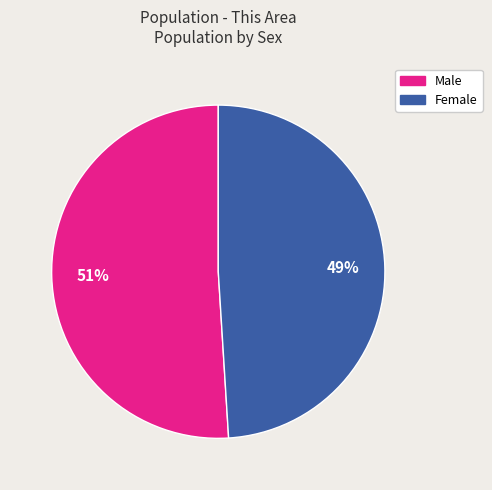

Does any single category account for the majority?

Yes